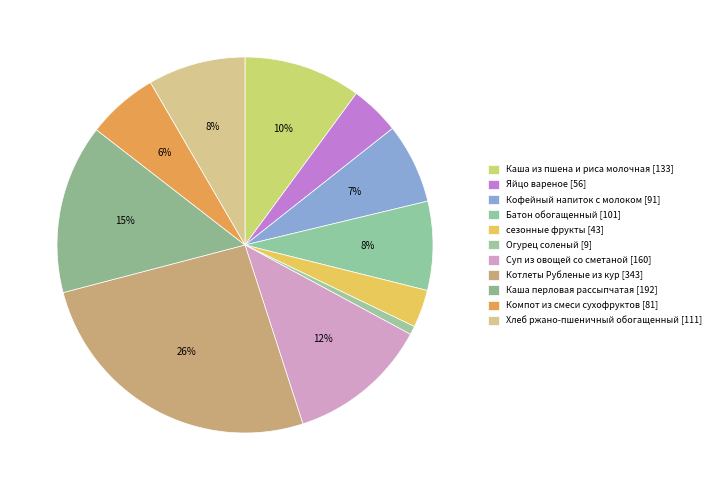

Does Котлеты Рубленые из кур account for over 50% of the chart?

No